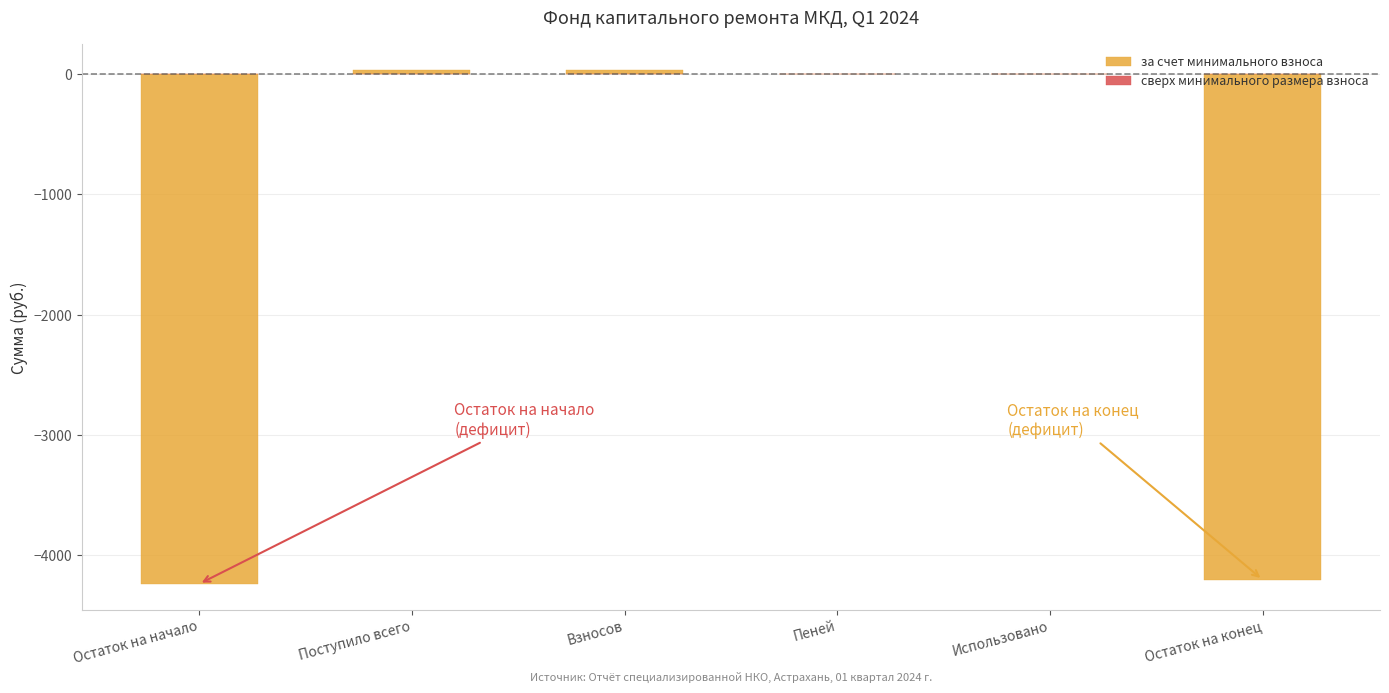

What is the change in value from Использовано to Остаток на конец?

-4206.1